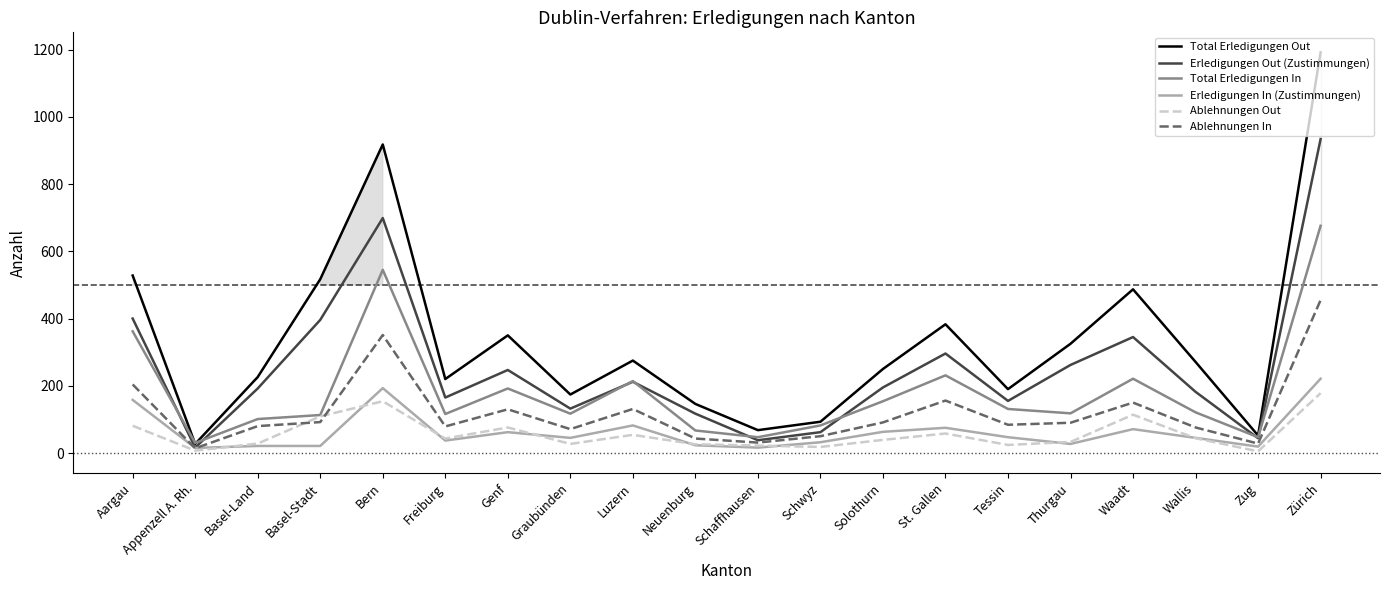

In Ablehnungen Out, how many points are lower than both neighbors (excluding endpoints)?

6